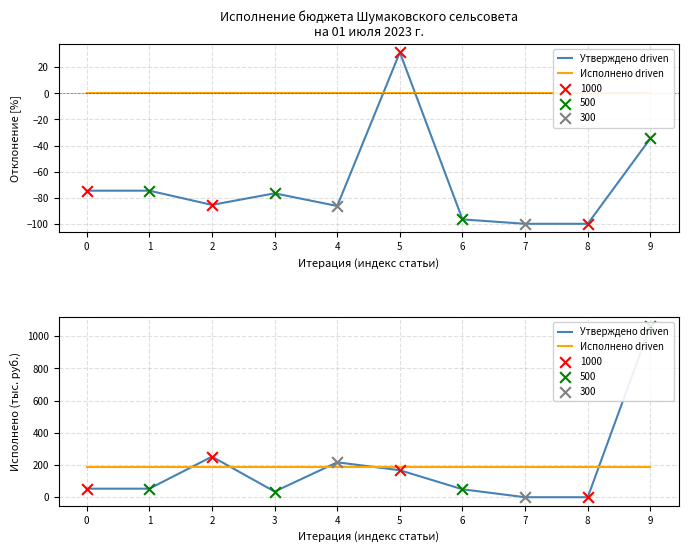

Is the value of Исполнено driven at 7 greater than the value of Утверждено driven at 8?

Yes